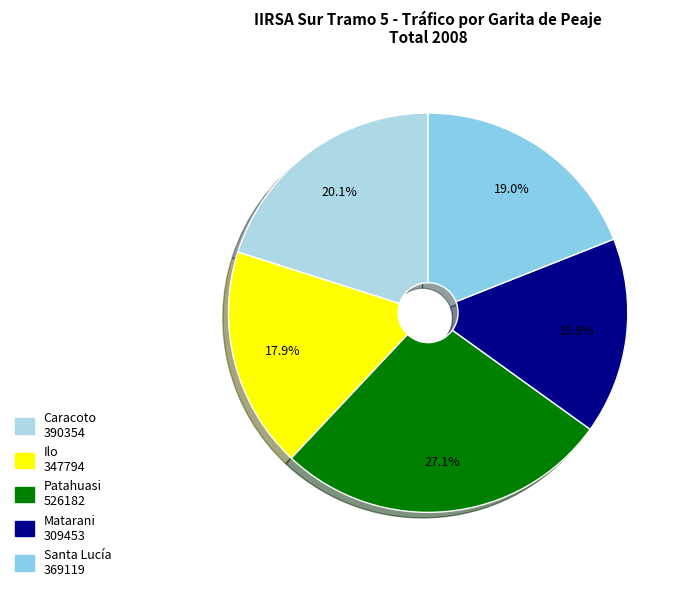

How much of the chart is everything except Ilo?

82.1%